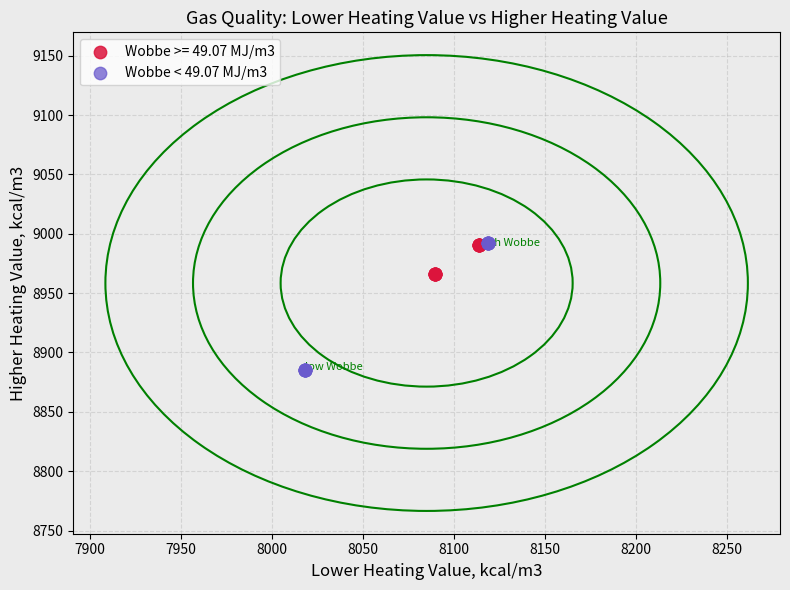

Which series contains the lowest Y value?

Wobbe < 49.07 MJ/m3